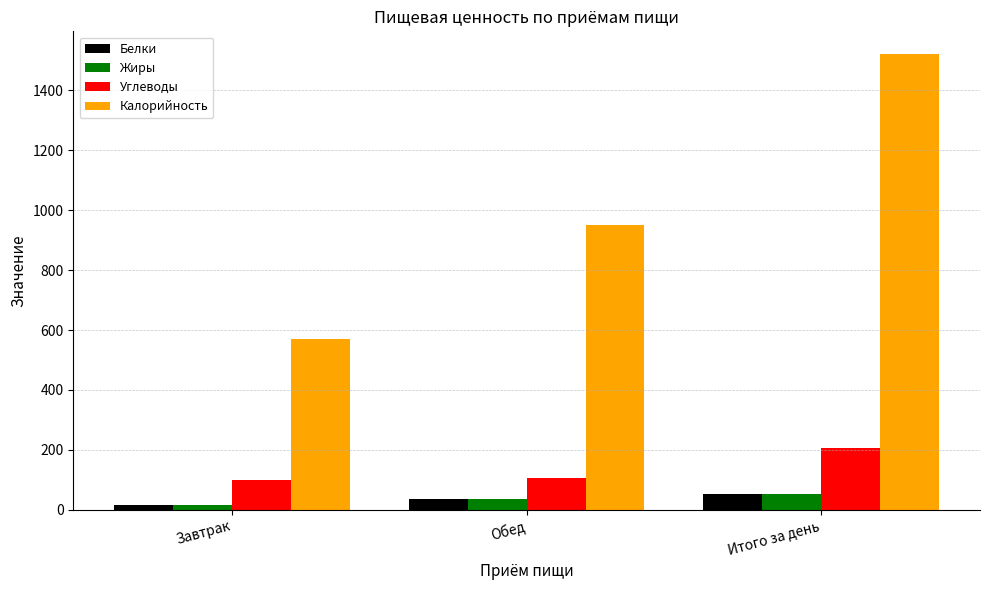

What is the sum of all Белки values?

107.6